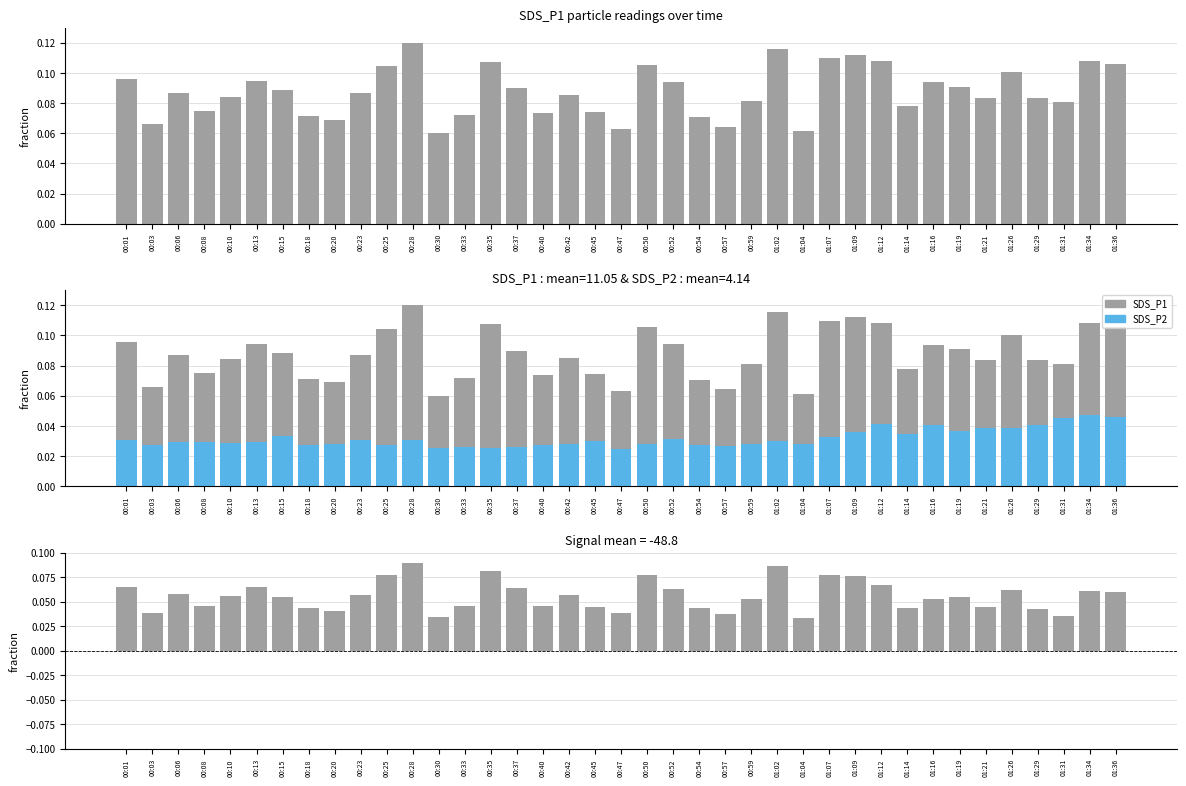

Which label corresponds to the largest value in the chart?

00:28